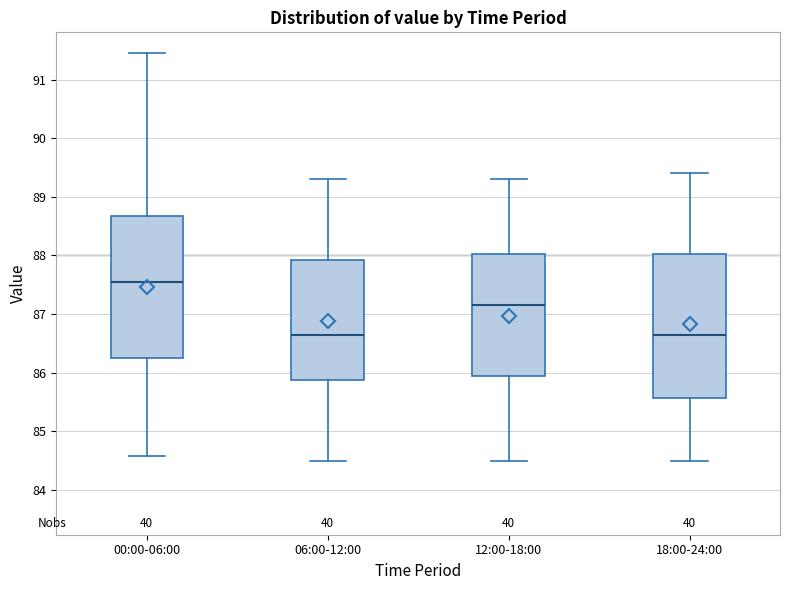

Where is the upper edge of the box for 12:00-18:00 on the y-axis? The values are not printed on the chart, so give them approximately, as read against the axis.

88.0